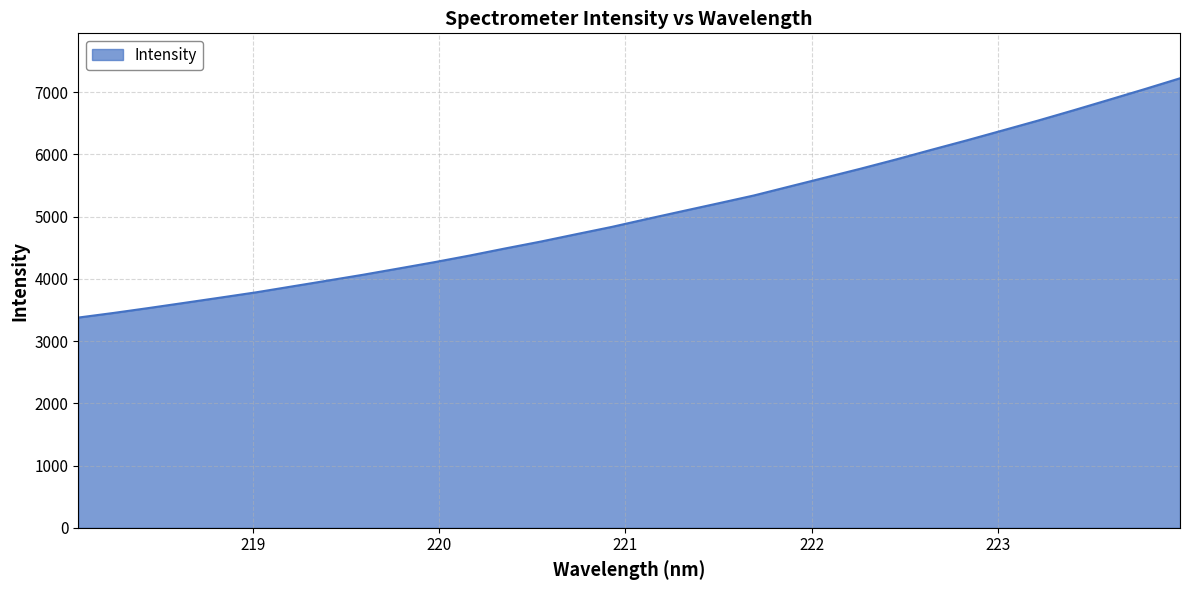

What is the sum of all values?

161269.4